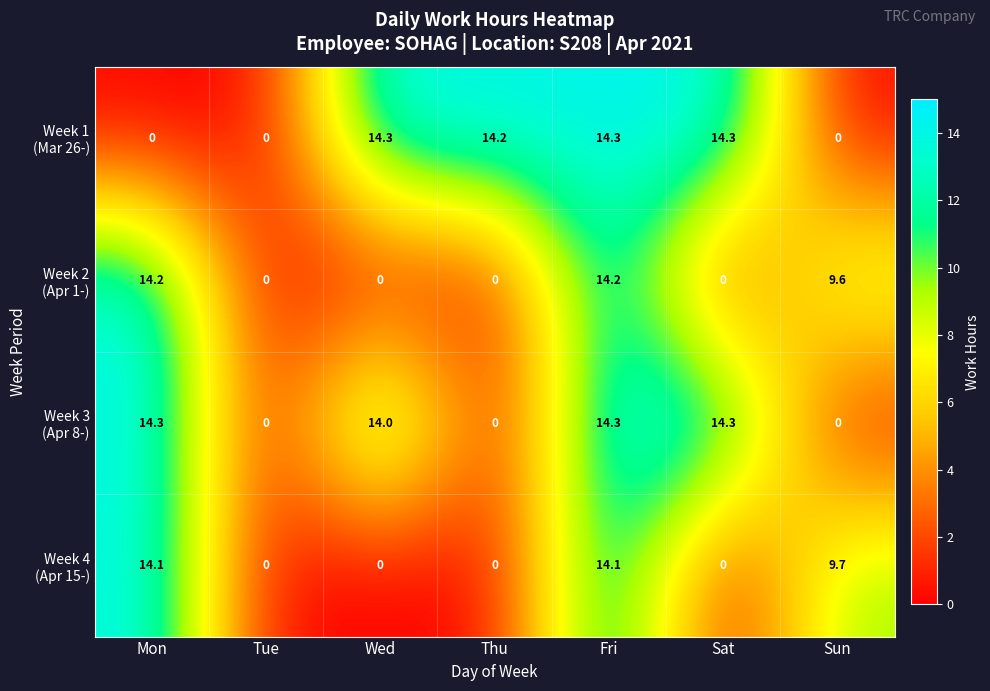

What is the total value across all series at Fri?

56.9